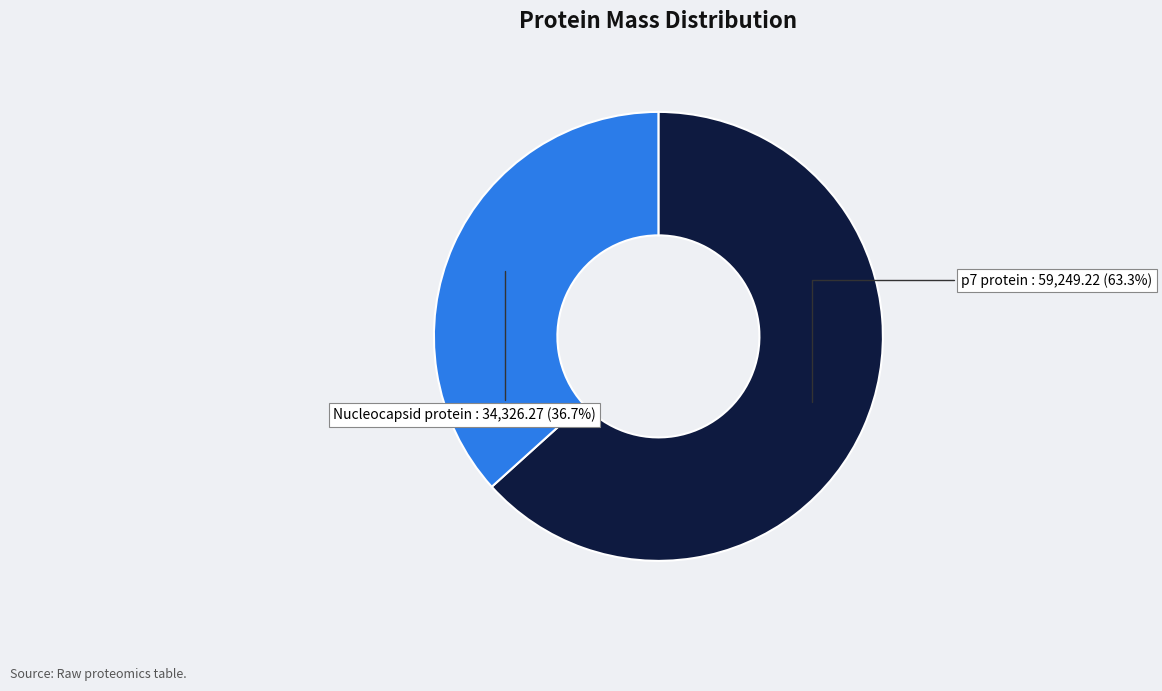

Is there any slice that represents more than half of the pie?

Yes